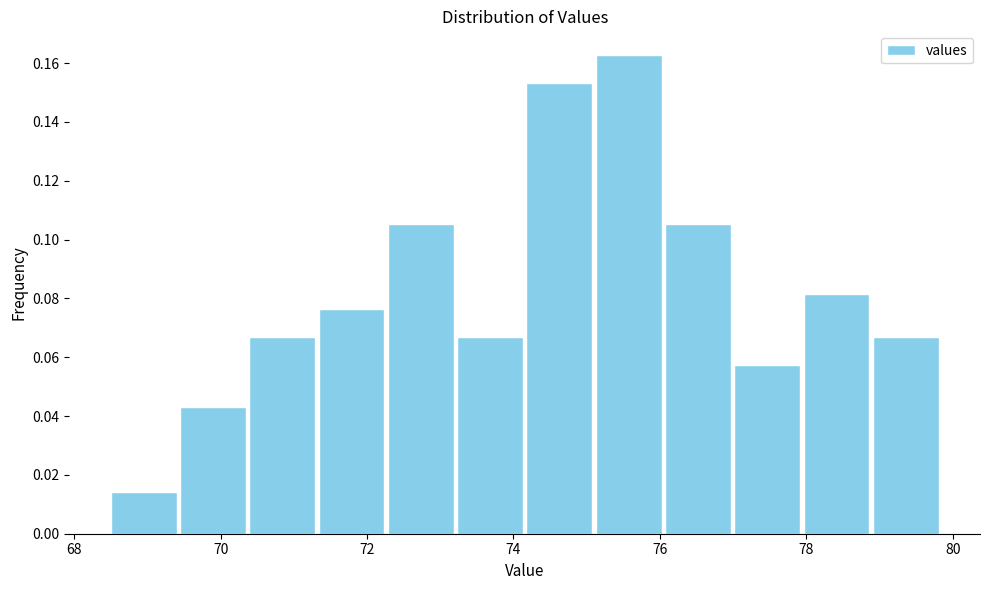

Reading left to right, transcribe this chart: for each bar, give the range it covers on the x-axis and its height. Neither the bar edges nor the heights are printed on the chart, so give them approximately, as read against the axes.

68.4 to 69.4: 0.014
69.4 to 70.4: 0.044
70.4 to 71.4: 0.066
71.4 to 72.2: 0.076
72.2 to 73.2: 0.106
73.2 to 74.2: 0.066
74.2 to 75.0: 0.154
75.0 to 76.0: 0.162
76.0 to 77.0: 0.106
77.0 to 78.0: 0.058
78.0 to 78.8: 0.082
78.8 to 79.8: 0.066